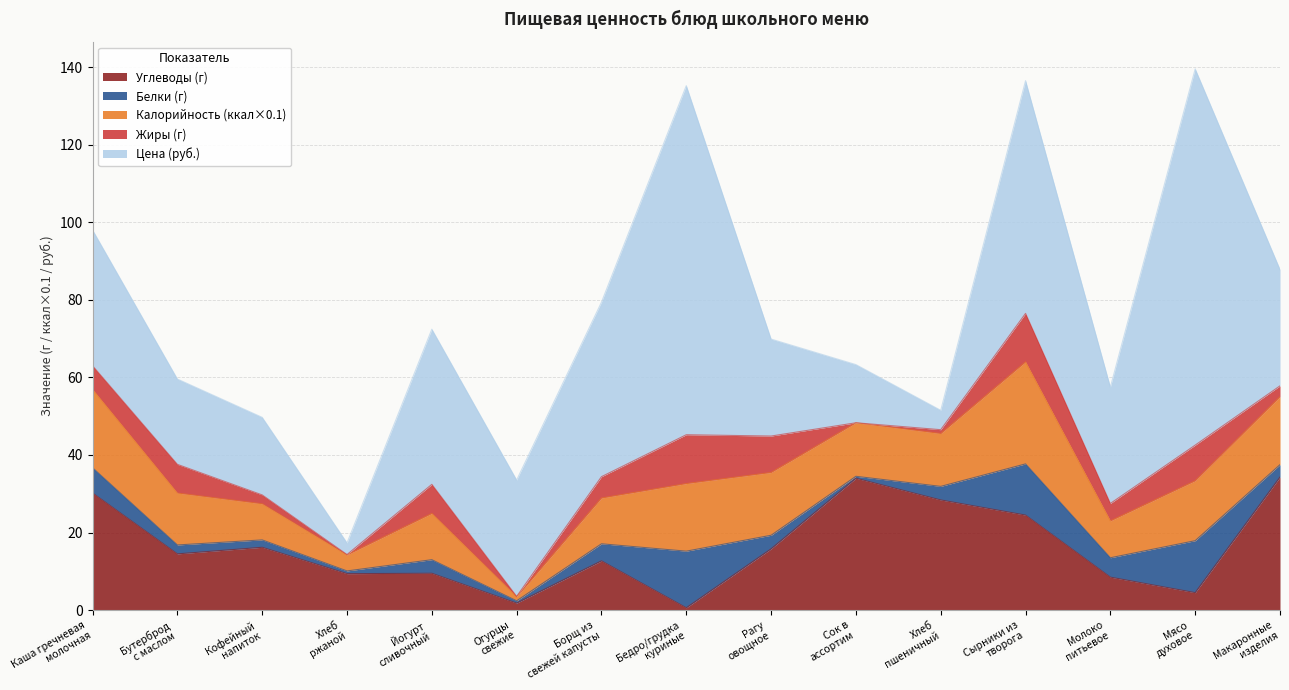

At which category is the sum across all series the highest?

Мясо
духовое